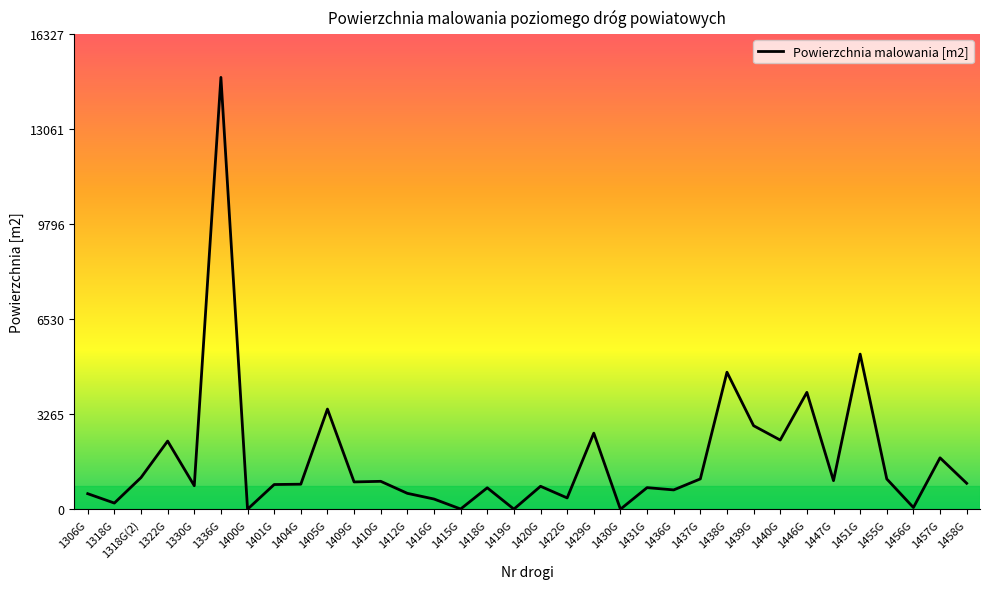

What is the average value?

1737.1